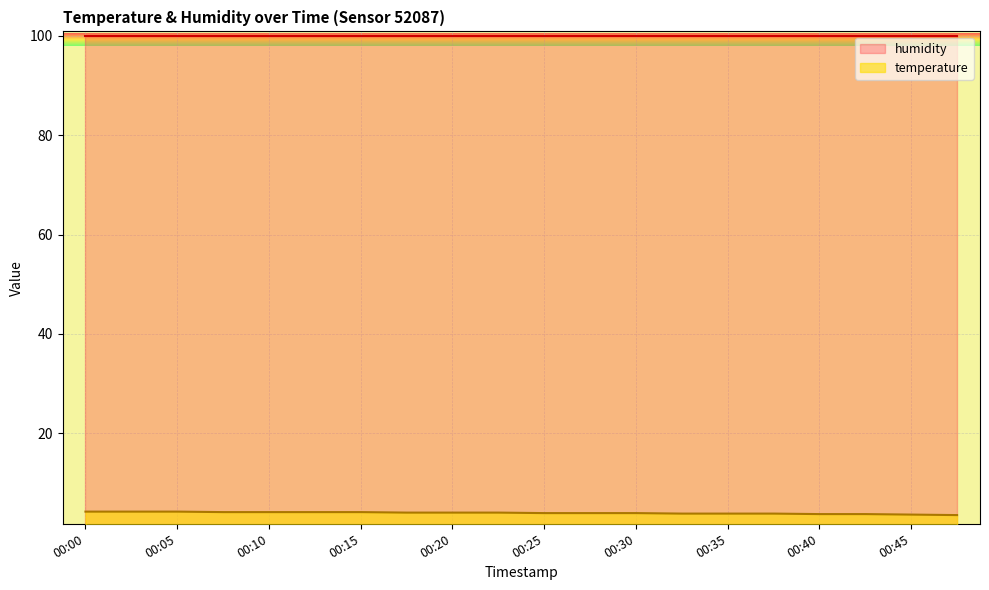

What is the maximum value shown in the chart?

99.9